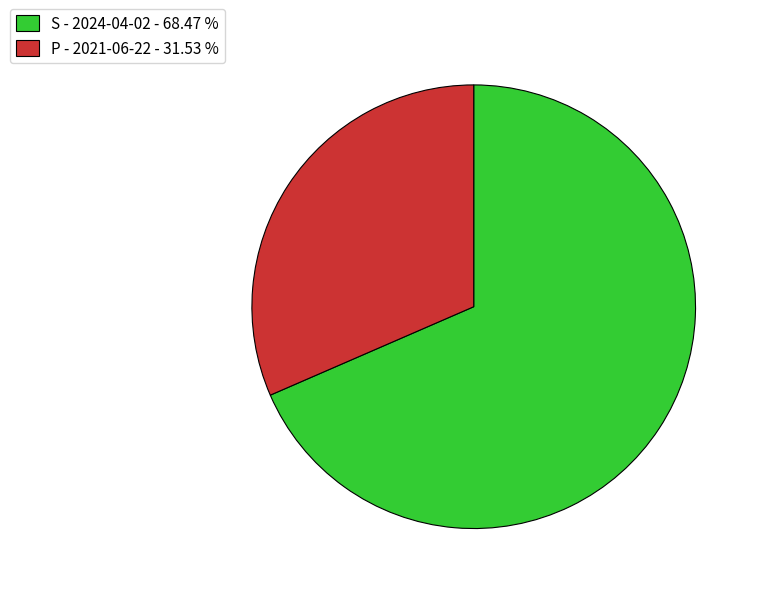

Combined, do P - 2021-06-22 - 31.53 % and S - 2024-04-02 - 68.47 % account for over 50%?

Yes